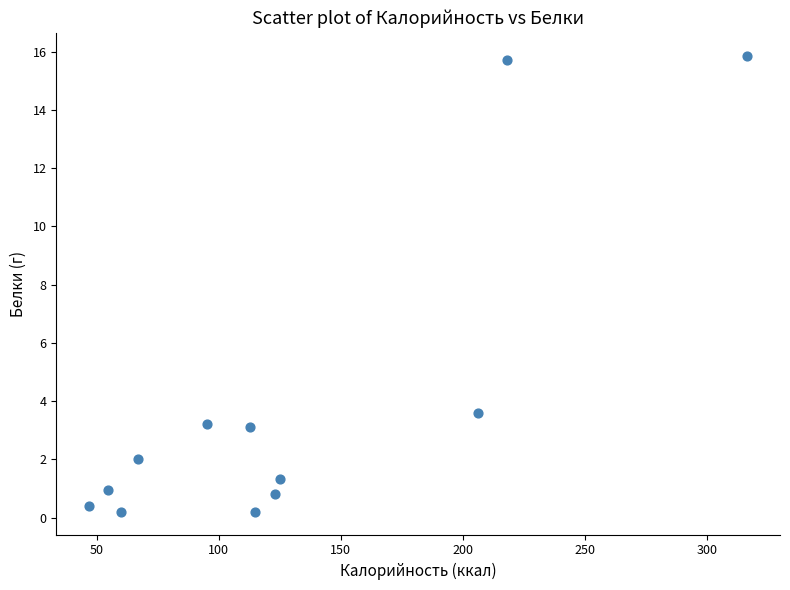

What is the range of X values (max minus min)?

269.2